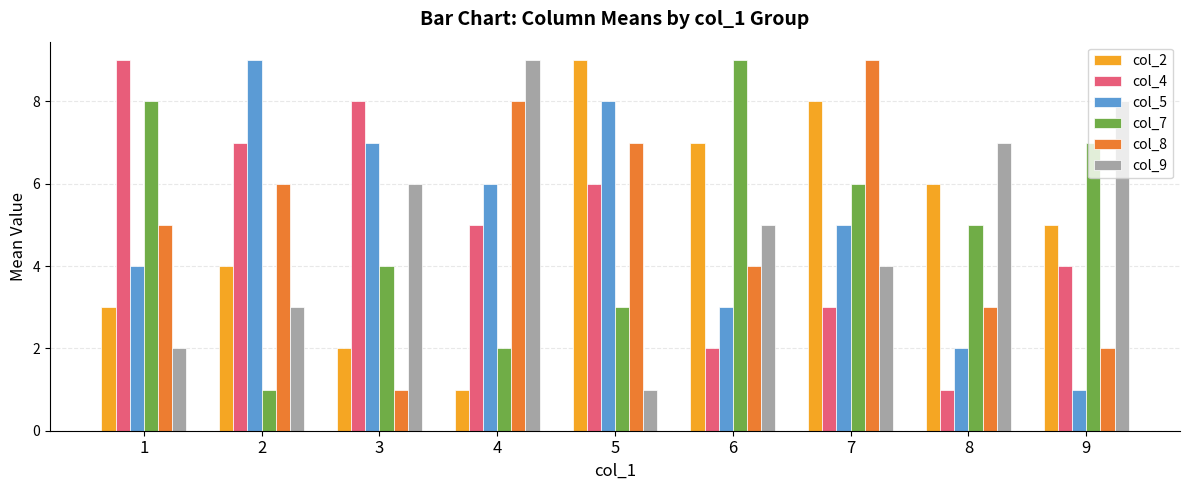

List the labels in order of col_7 value, smallest first.

2, 4, 5, 3, 8, 7, 9, 1, 6